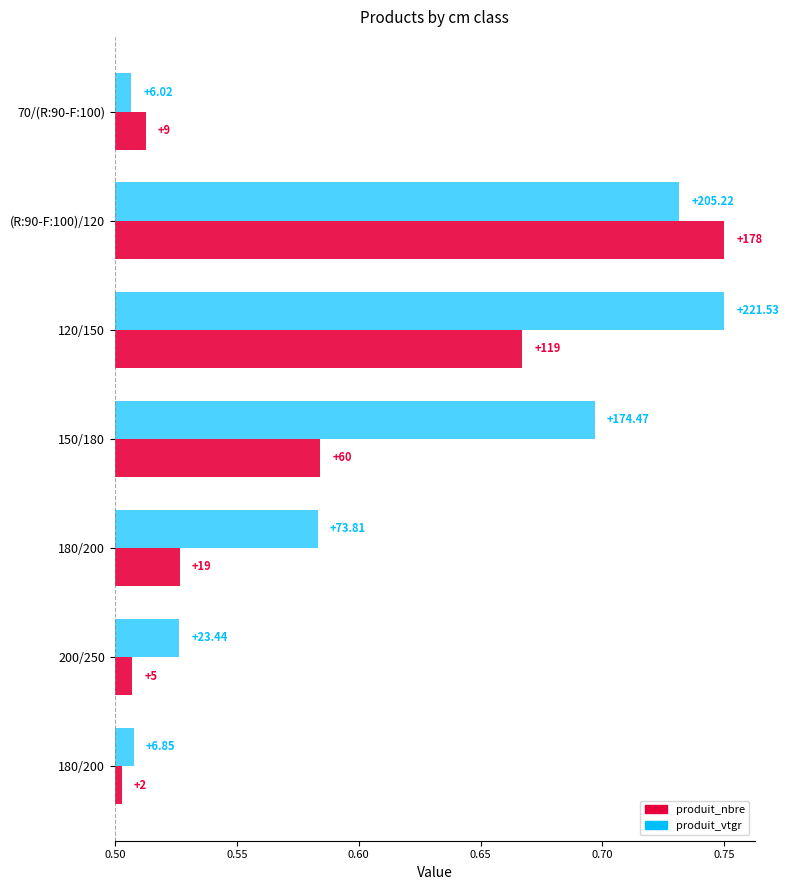

How many bars are there in total?

14